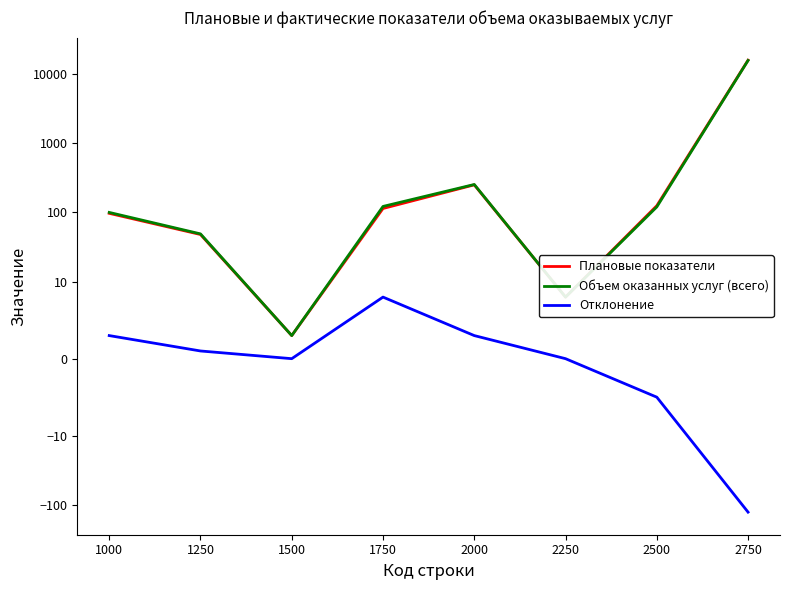

Does the chart display data point markers on the line(s)?

No